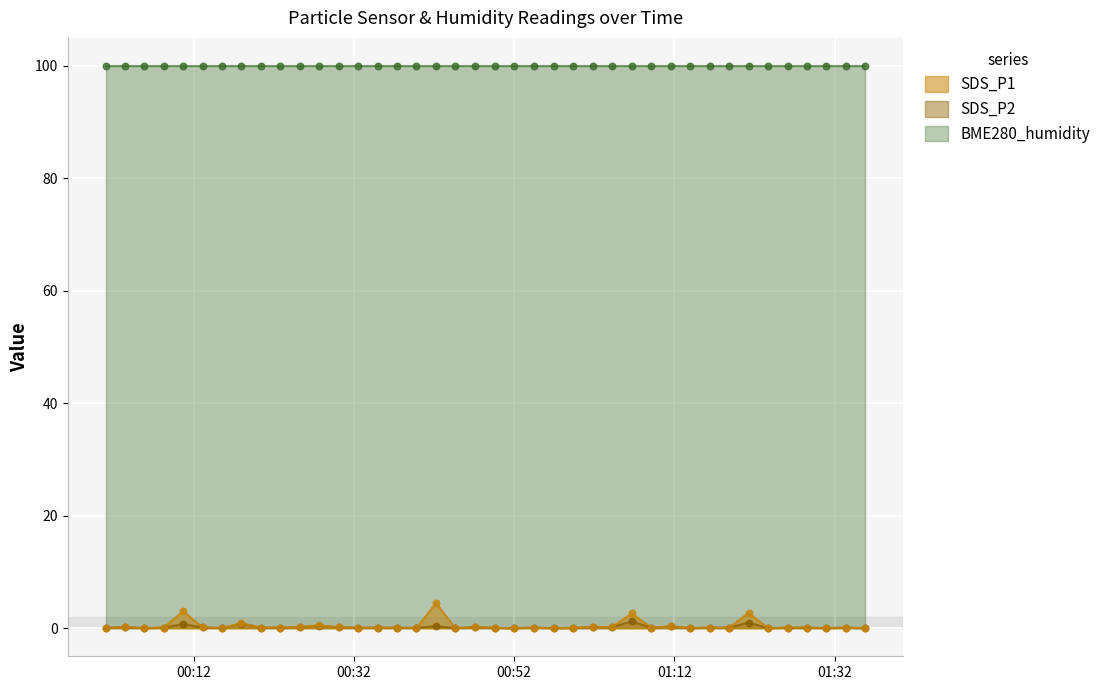

Which series has the largest Y range (max minus min)?

SDS_P1